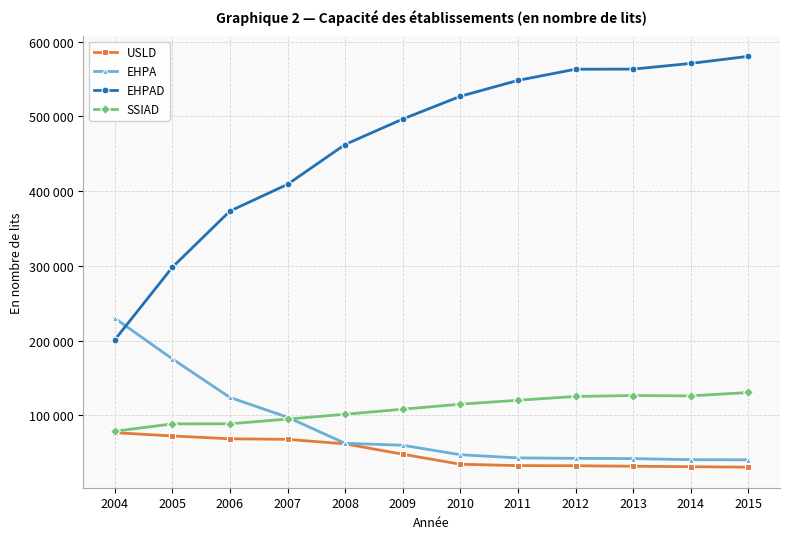

Does the chart have visible grid lines?

Yes